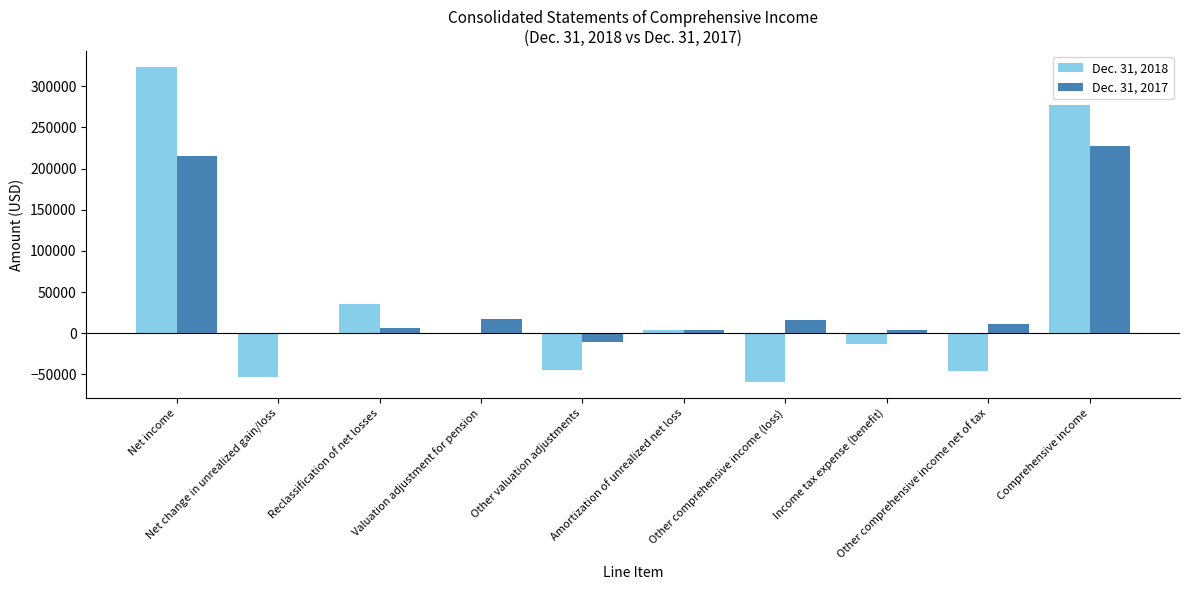

How many series are shown in this chart?

2